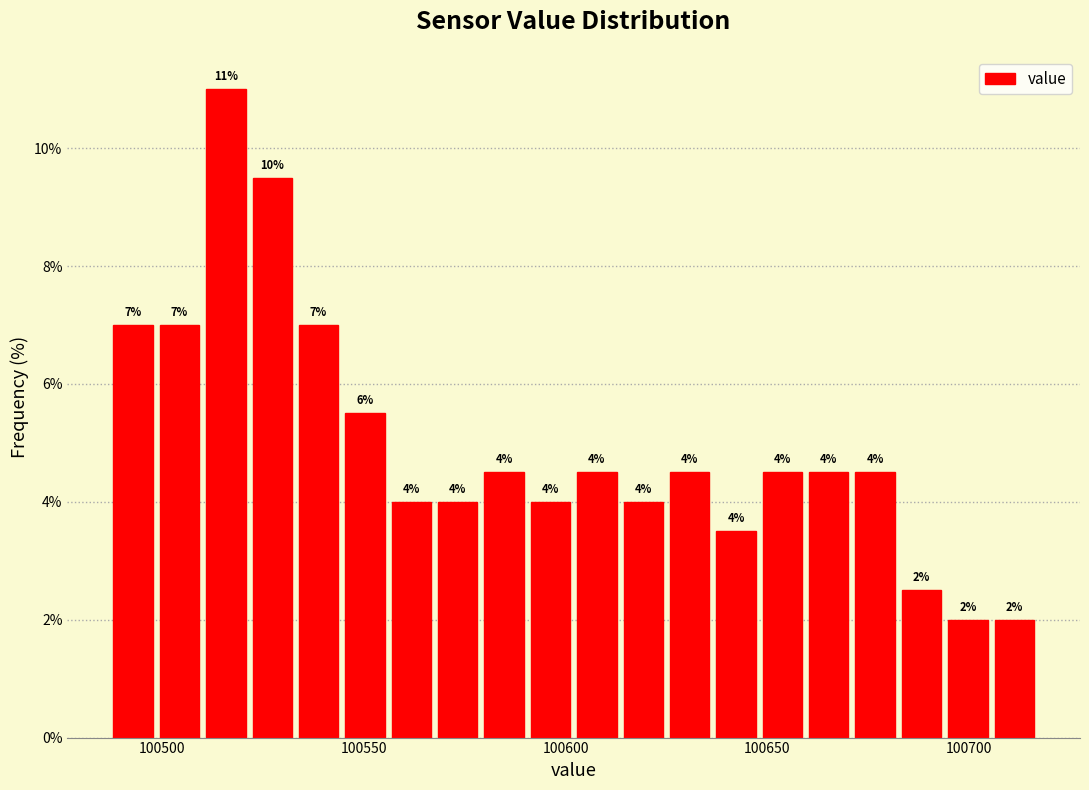

Read against the x-axis, roughly where is the centre of the tallest bar?

100515